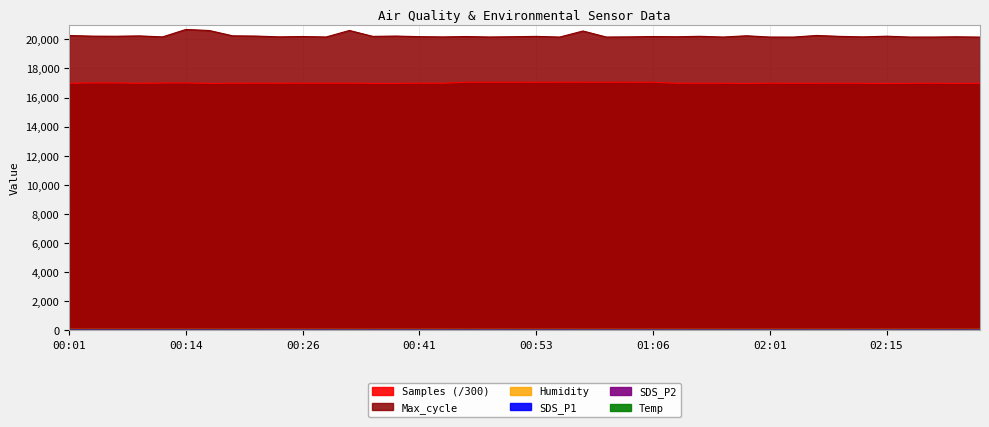

Is it true that SDS_P2 equals 6.7 at 01:25?

False